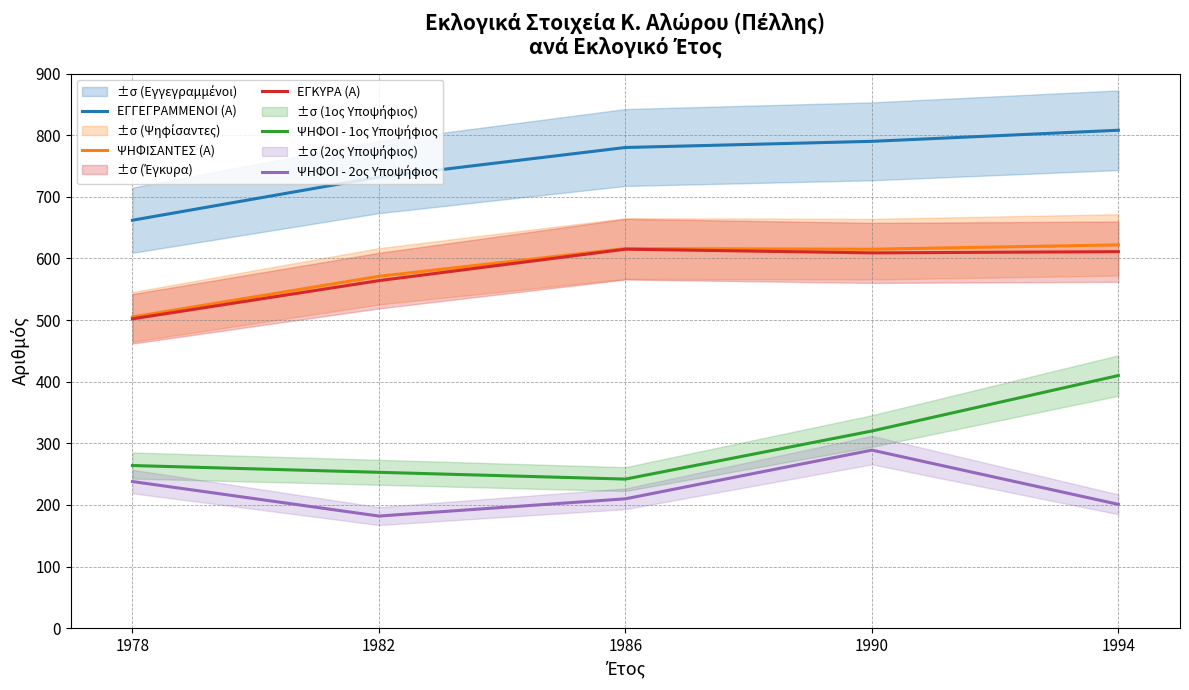

At which label is ΨΗΦΟΙ - 1ος Υποψήφιος closest to 326?

1990